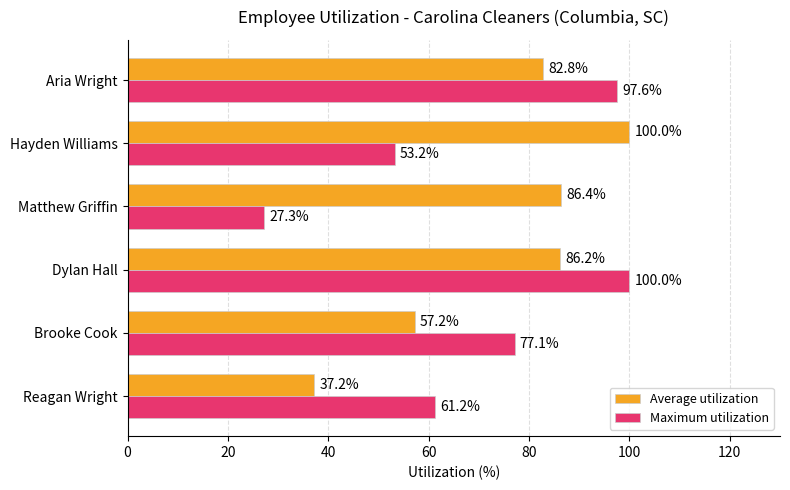

Read the Average utilization value at Hayden Williams.

100.0